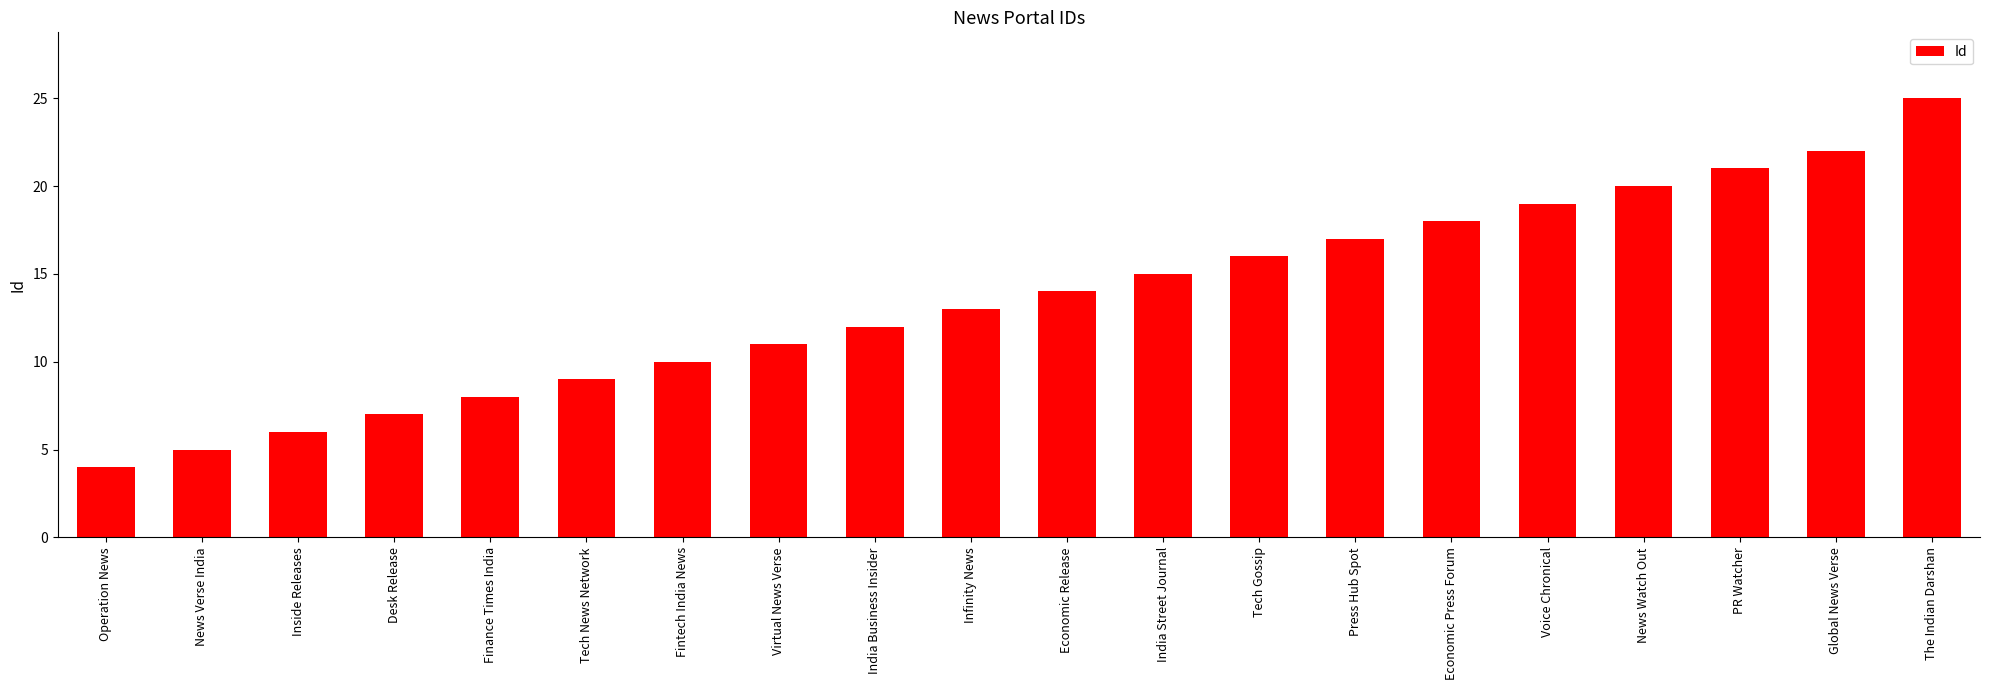

What value does the data have at Economic Release?

14